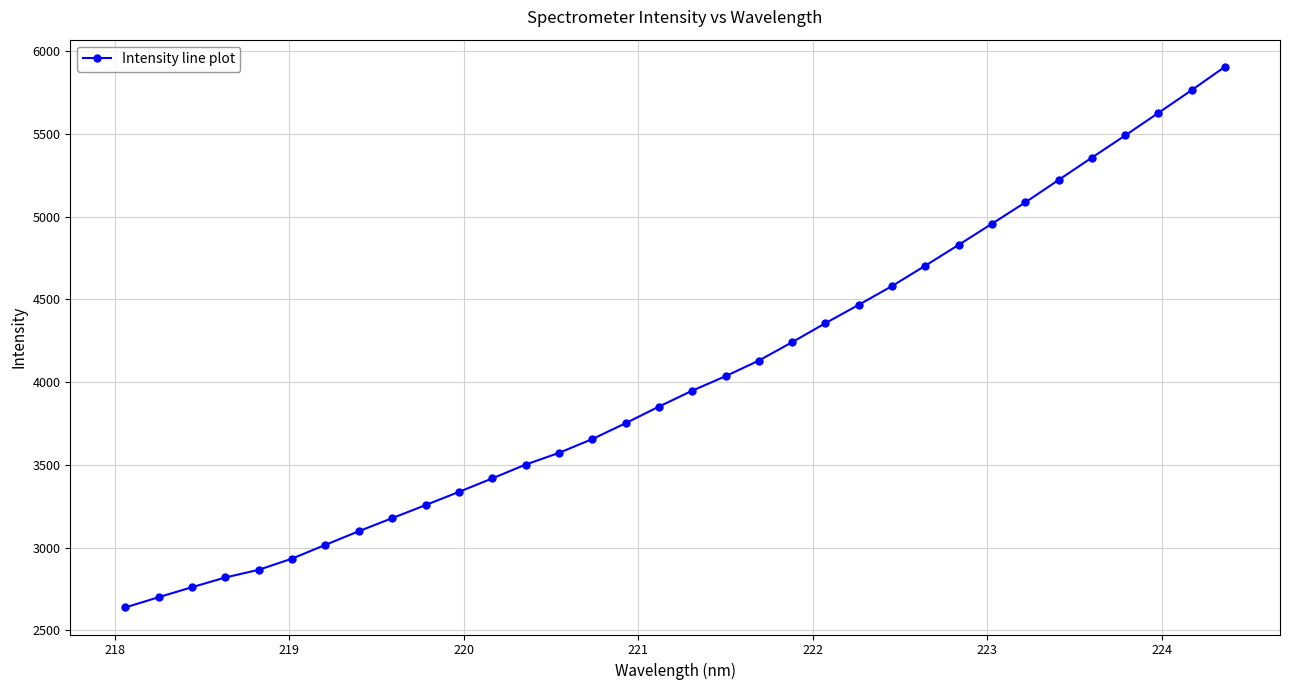

Does the chart have visible grid lines?

Yes